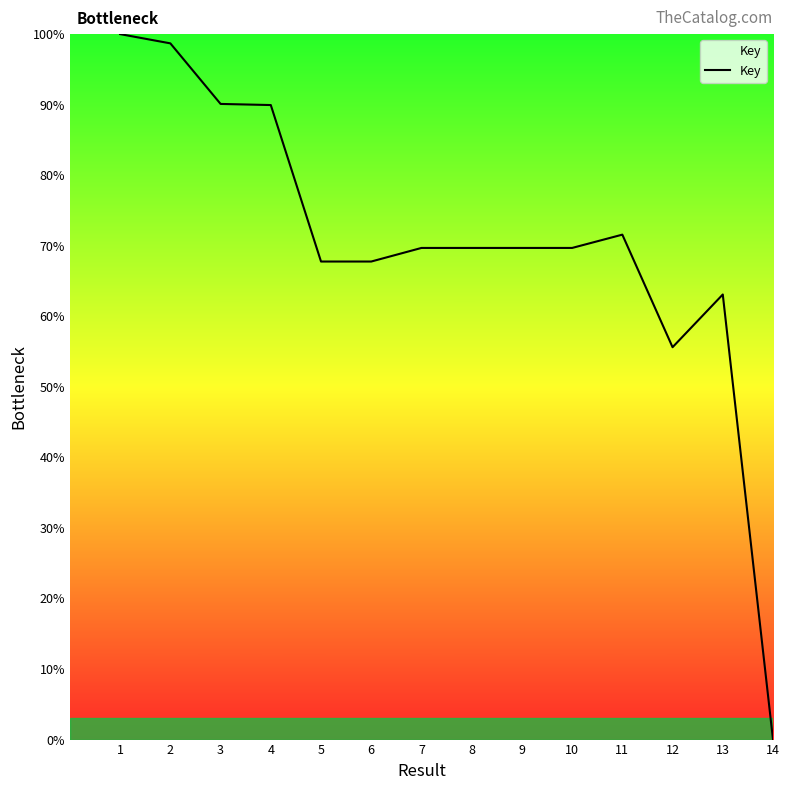

How many lines are shown in the chart?

1